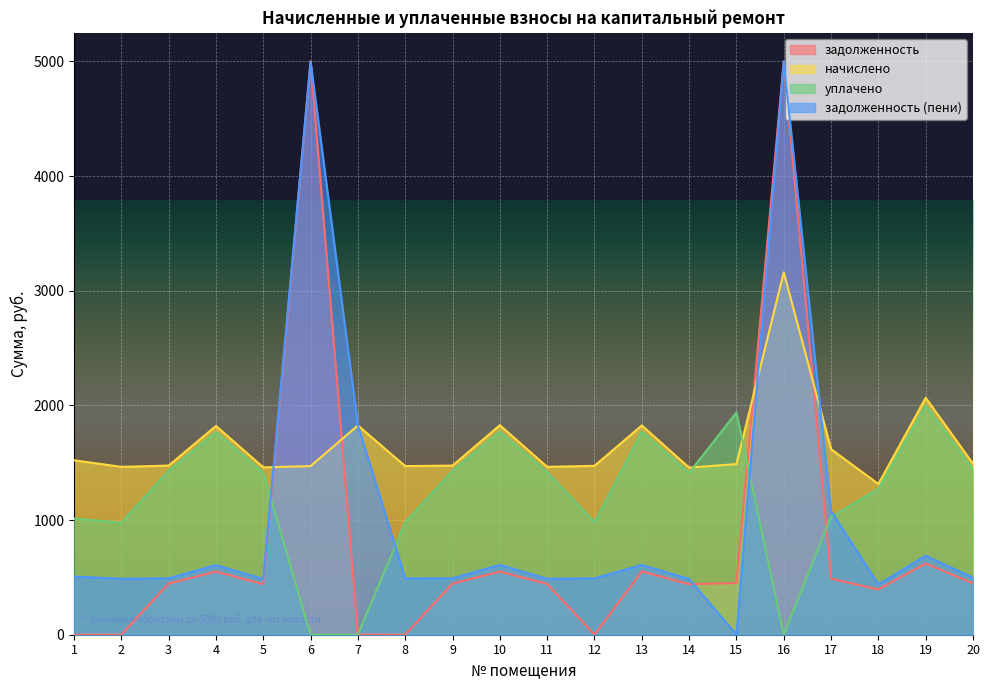

What is the difference between the maximum and minimum values in the уплачено series?

1999.0